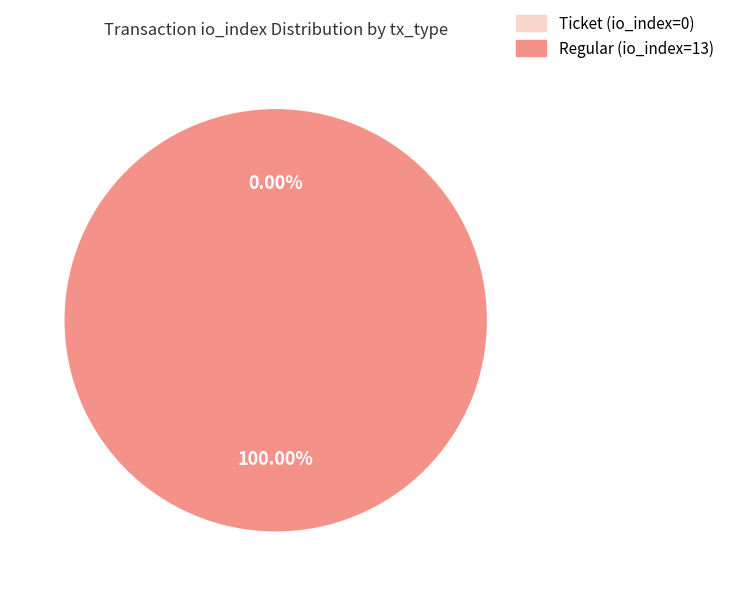

Does any single category account for the majority?

Yes